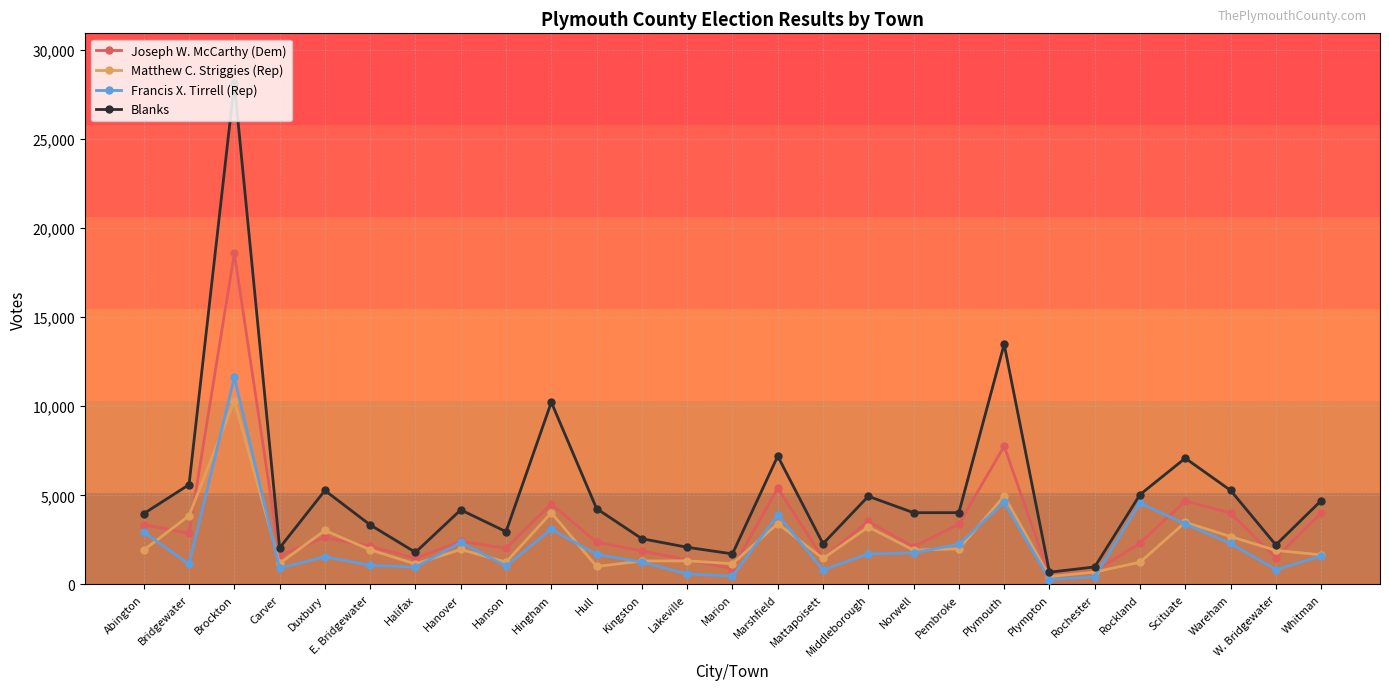

What is the highest value of the Joseph W. McCarthy (Dem) series?

18592